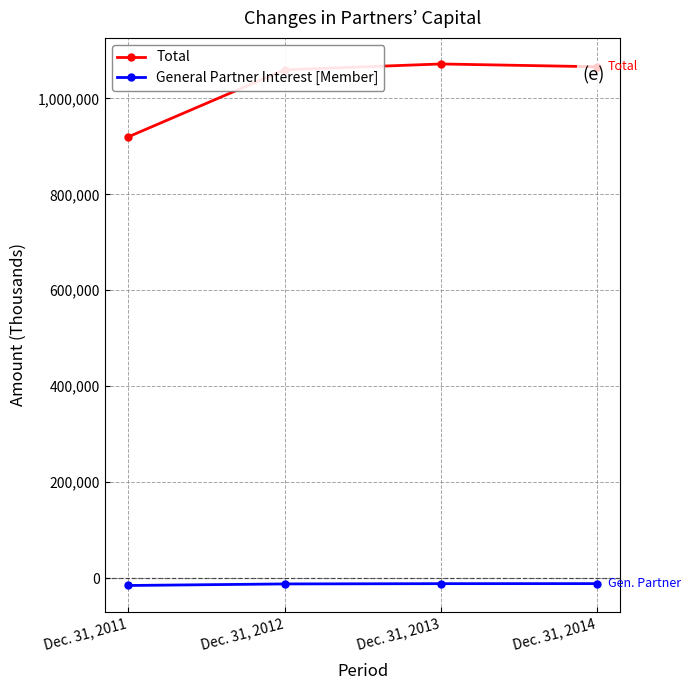

Which series has the widest spread of values?

Total